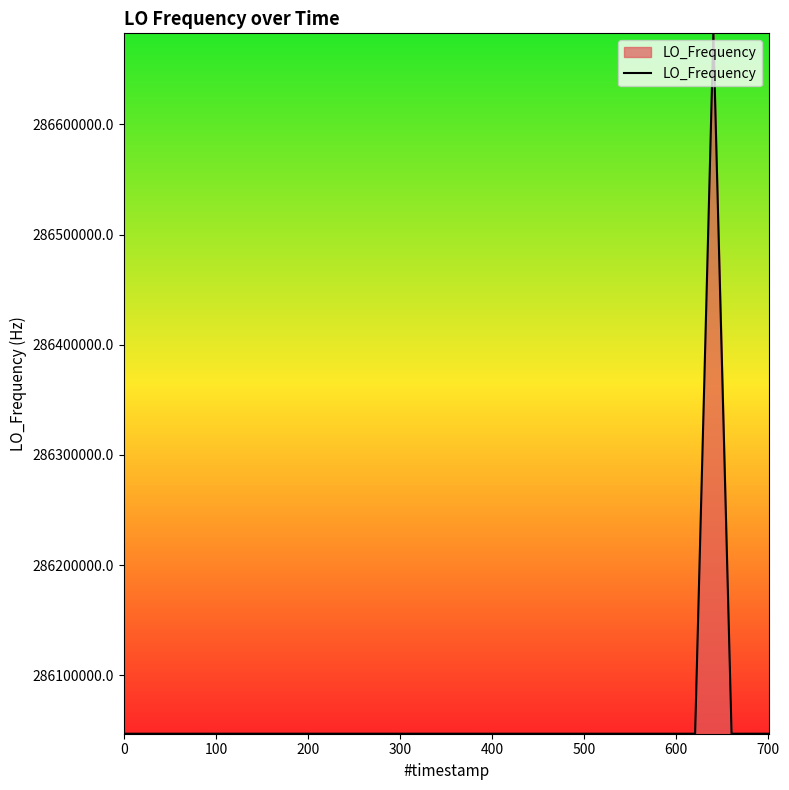

What is the minimum value shown in the chart?

286046996.5